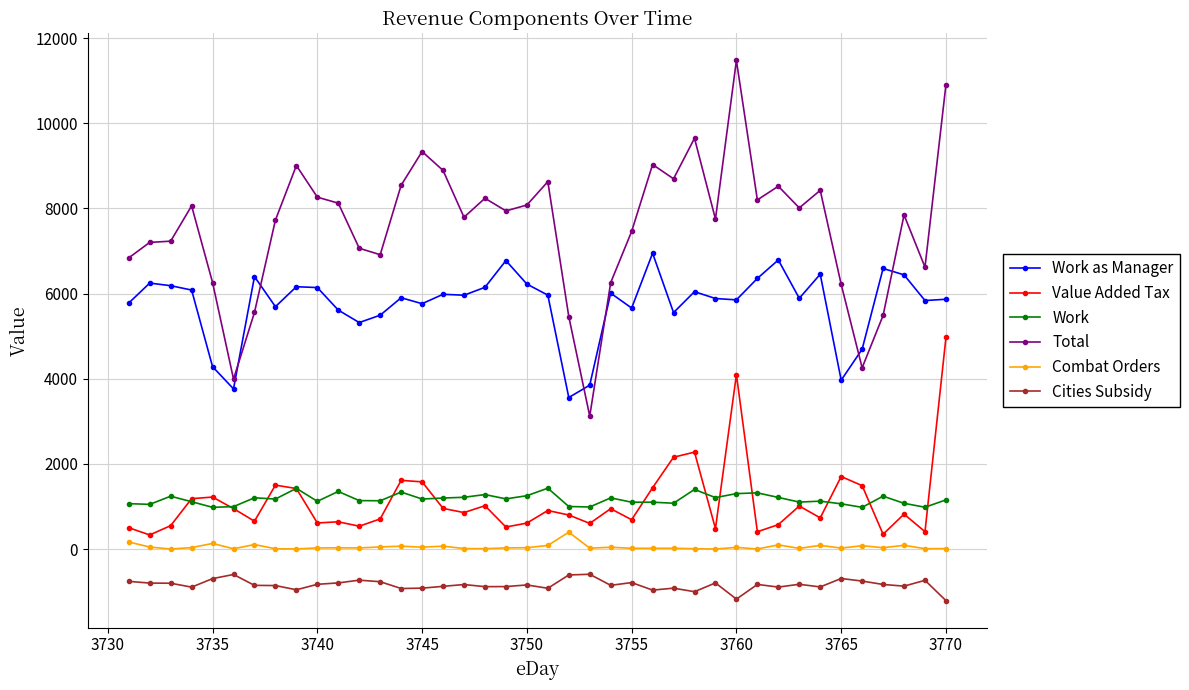

What is the highest value of the Combat Orders series?

395.2